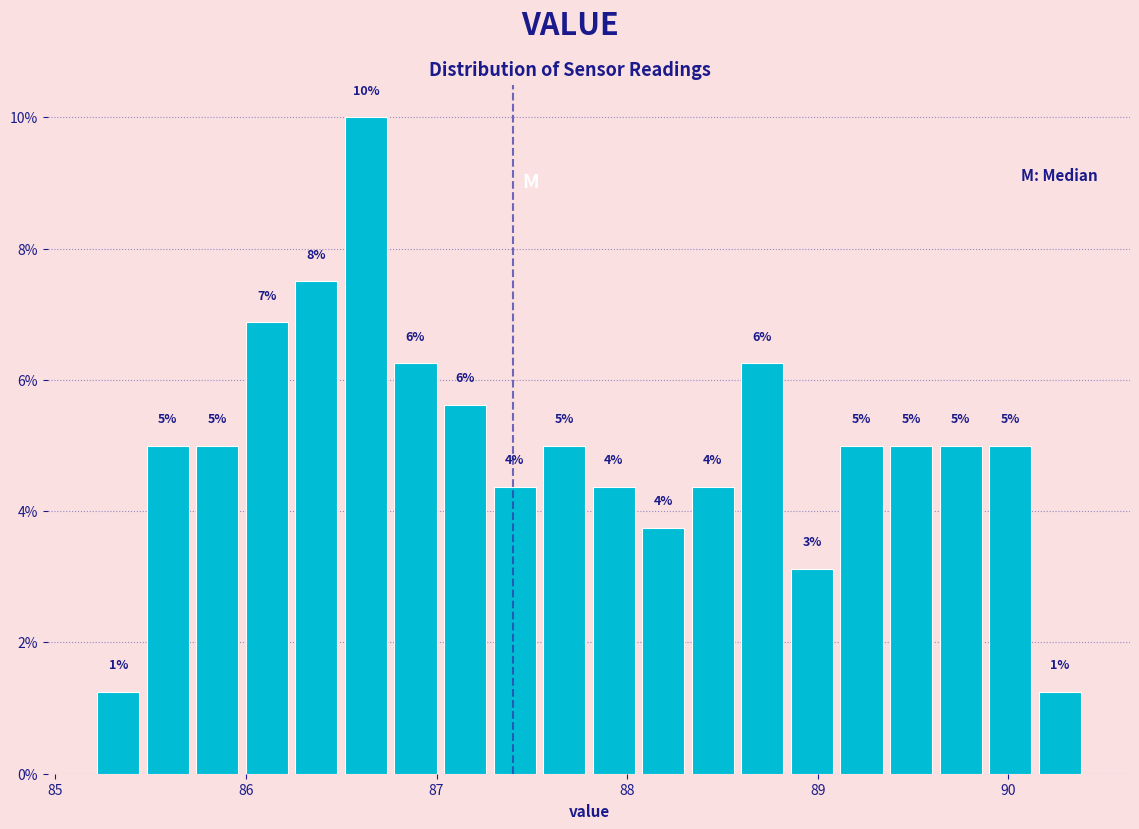

Read against the x-axis, roughly where is the centre of the tallest bar?

86.6